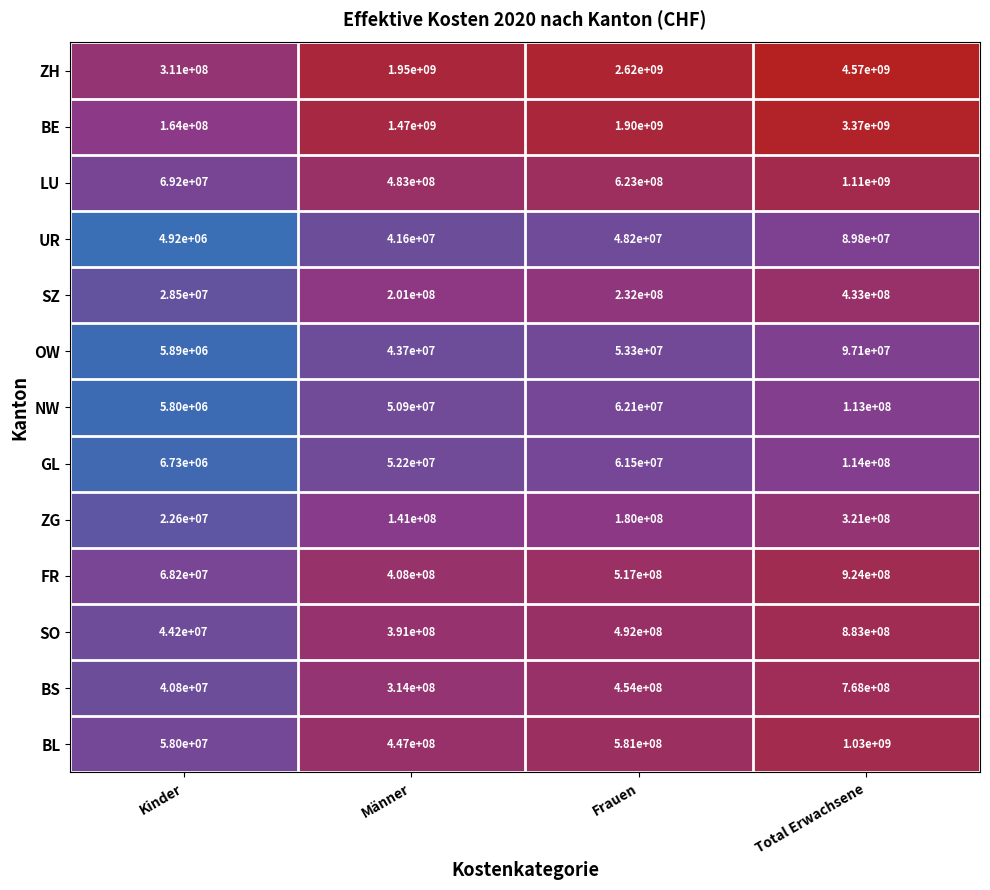

What is the greatest value displayed?

4570000000